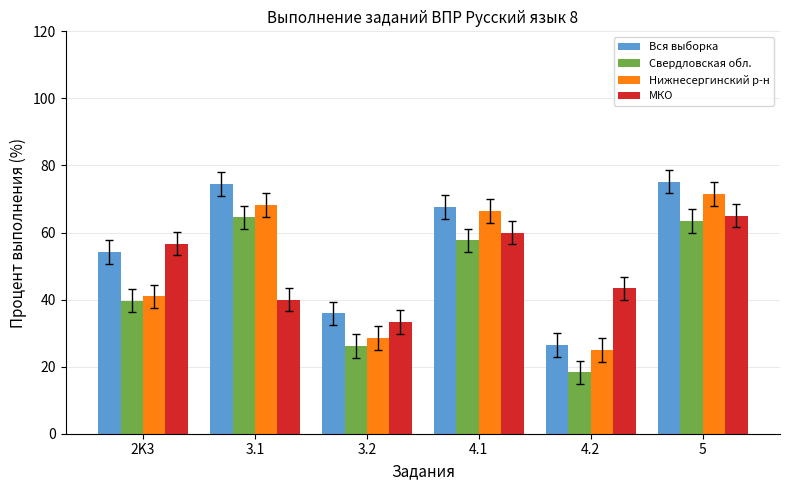

What is the difference between the highest and lowest values at 3.2?

9.7